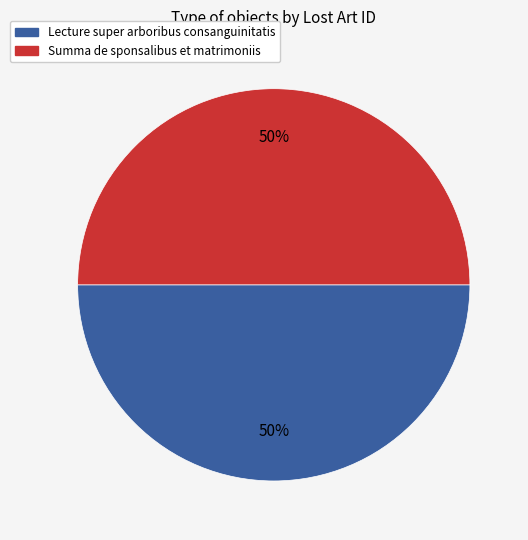

What percentage is the Lecture super arboribus consanguinitatis slice, to the nearest percent?

50%